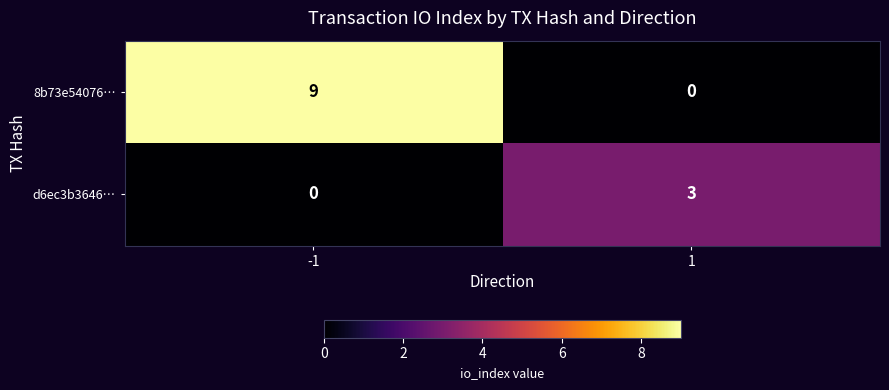

List the series in order of their overall mean, lowest first.

d6ec3b3646…, 8b73e54076…